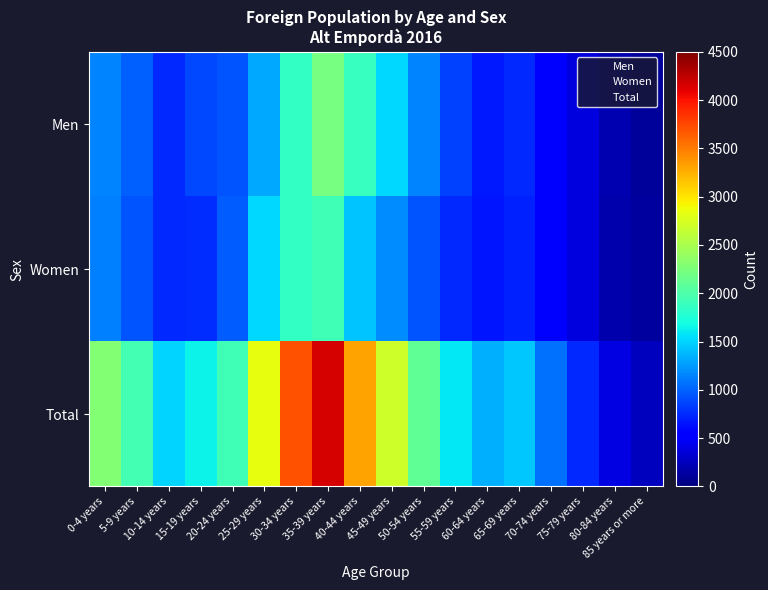

What is the difference between the highest and lowest values at 40-44 years?

1880